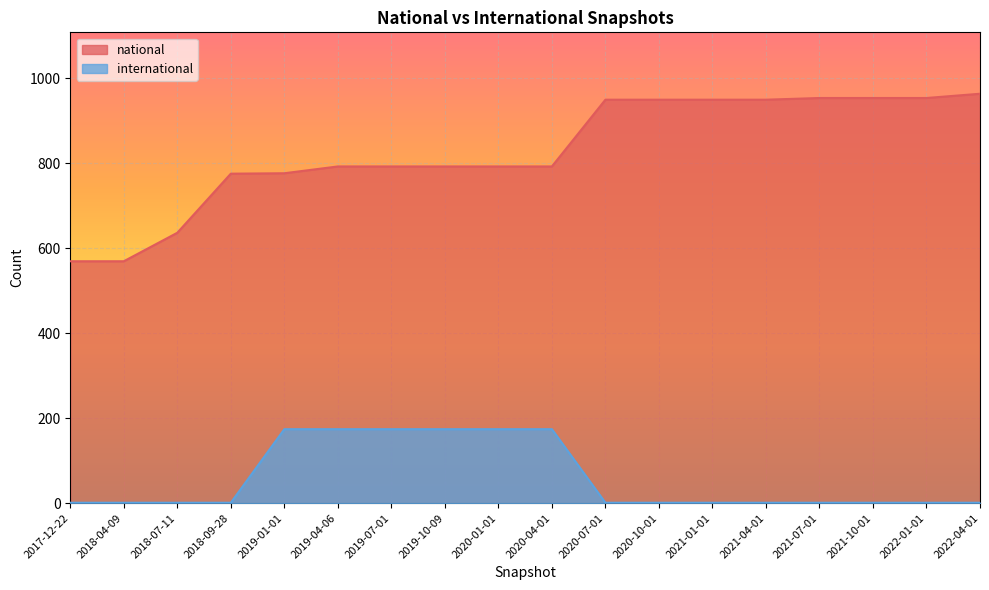

What is the sum of all national values?

14903